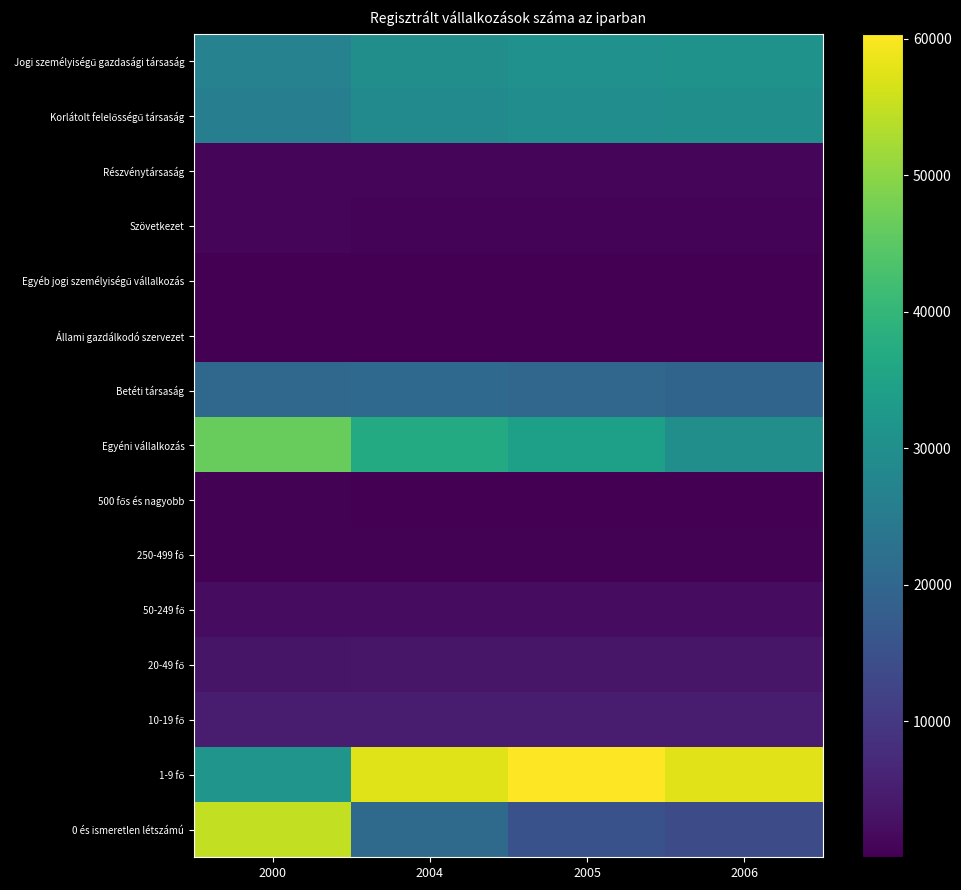

Rank the series at 2000 from lowest to highest value.

Egyéb jogi személyiségű vállalkozás, Állami gazdálkodó szervezet, 500 fős és nagyobb, 250-499 fő, Szövetkezet, Részvénytársaság, 50-249 fő, 20-49 fő, 10-19 fő, Betéti társaság, Korlátolt felelősségű társaság, Jogi személyiségű gazdasági társaság, 1-9 fő, Egyéni vállalkozás, 0 és ismeretlen létszámú